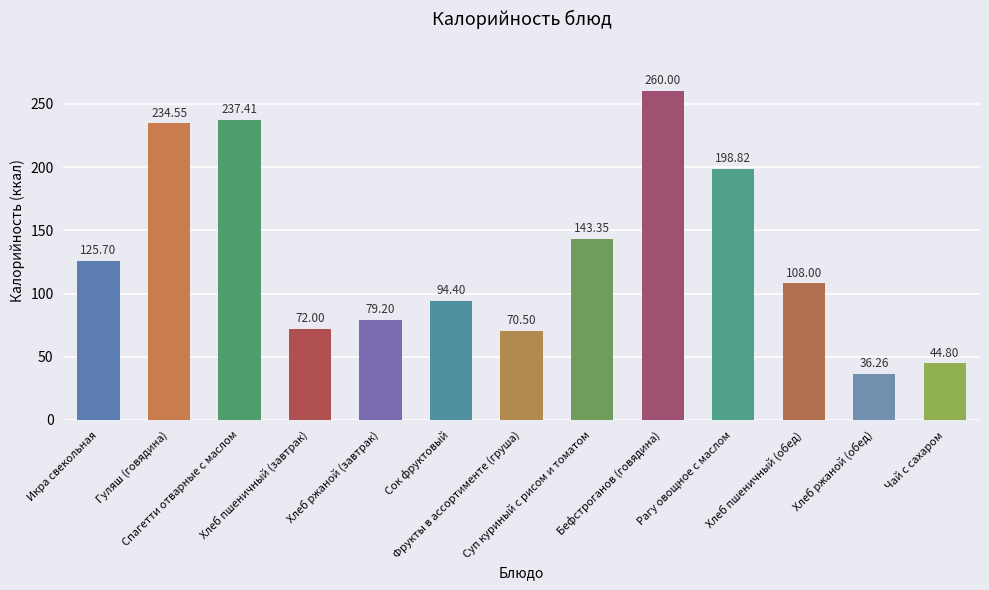

What is the label of the 7th bar from the left?

Фрукты в ассортименте (груша)